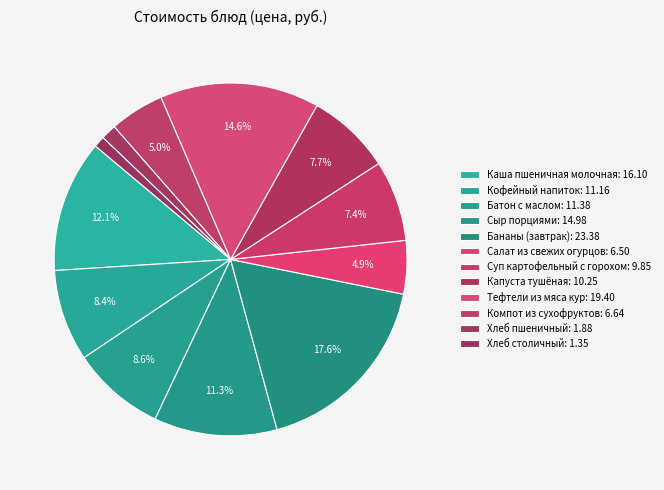

Does Хлеб пшеничный represent more than half of the total?

No